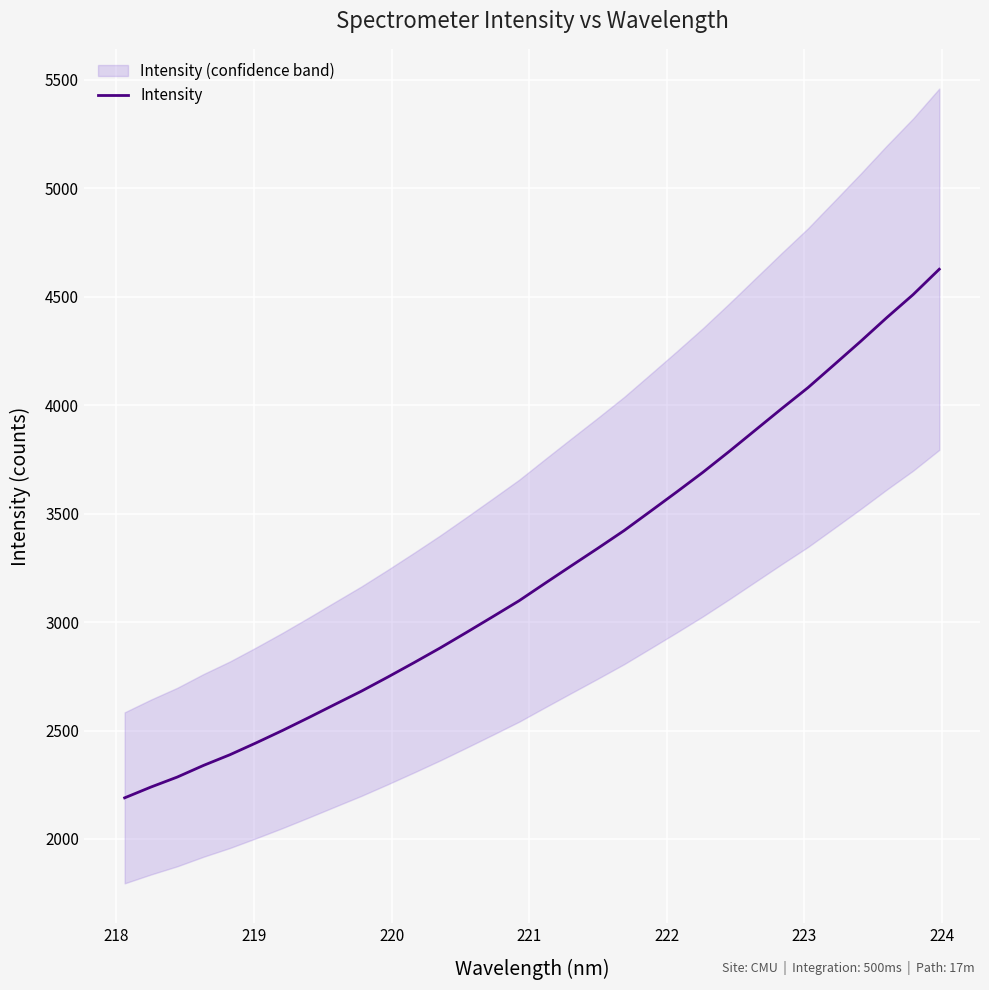

Is this an area chart (filled region under the line)?

No